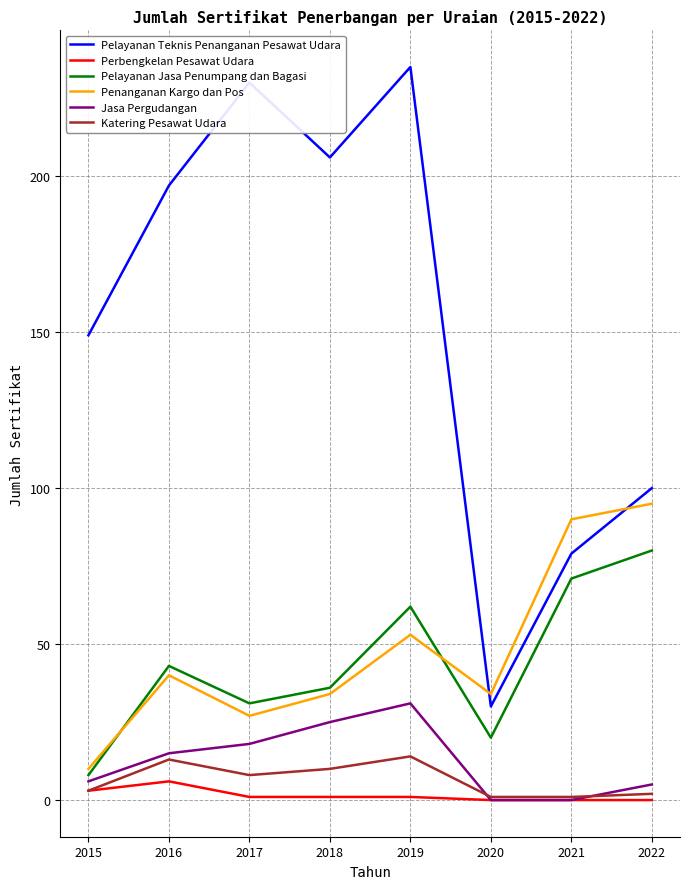

Is the value of Perbengkelan Pesawat Udara at 2022 greater than the value of Penanganan Kargo dan Pos at 2020?

No